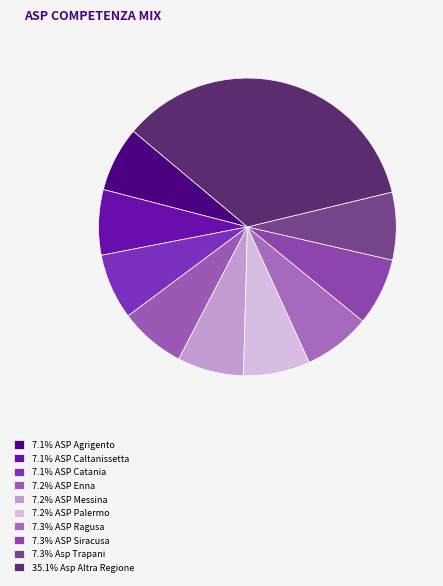

Which slice is the smallest?

ASP Agrigento